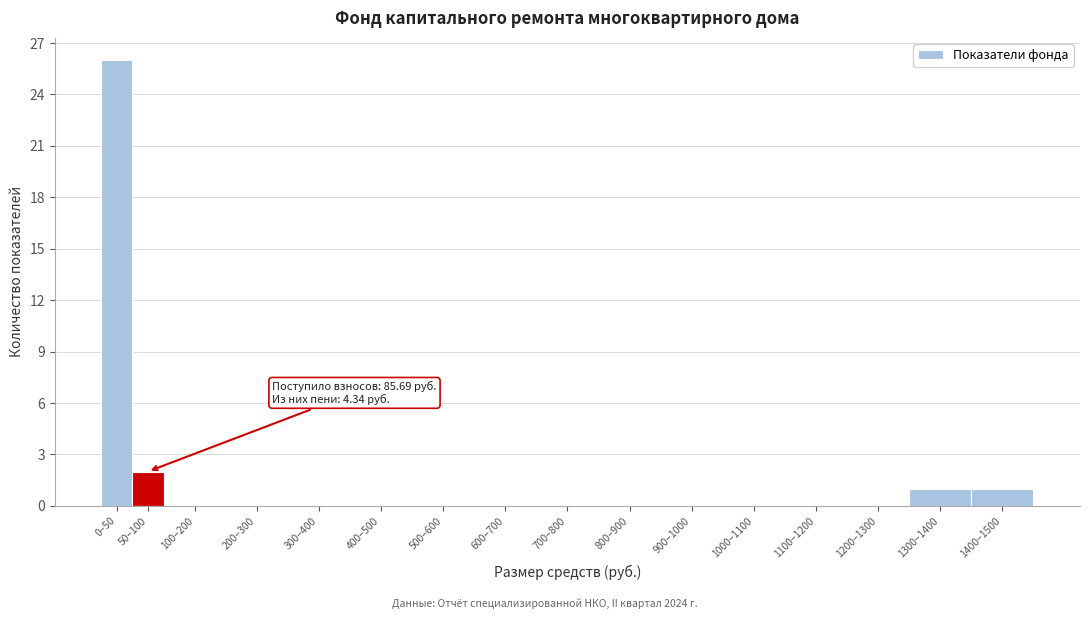

Reading left to right, list all the values displayed in this chart.

0–50=26	50–100=2	100–200=0	200–300=0	300–400=0	400–500=0	500–600=0	600–700=0	700–800=0	800–900=0	900–1000=0	1000–1100=0	1100–1200=0	1200–1300=0	1300–1400=1	1400–1500=1